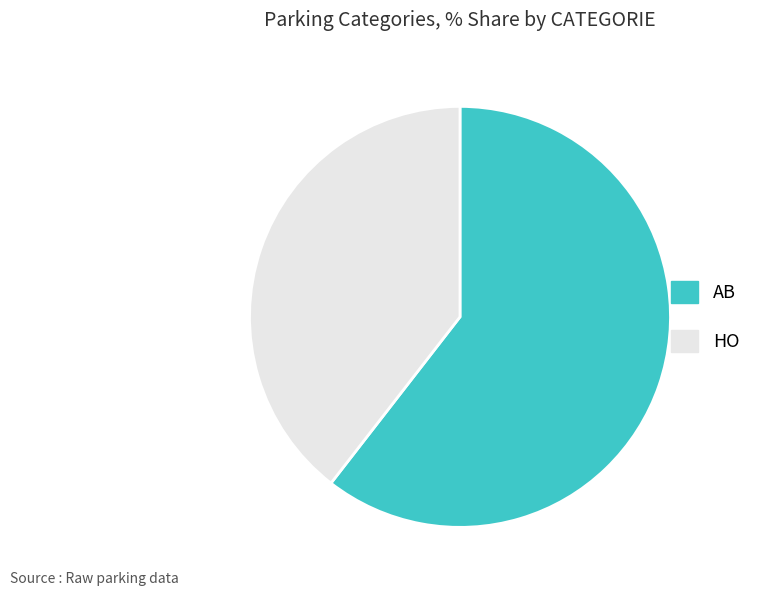

What is the largest slice in the pie chart?

AB